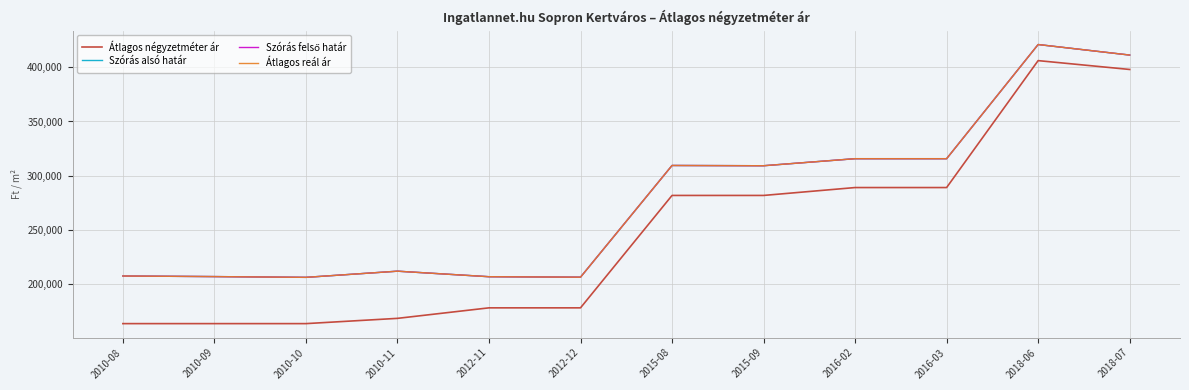

At which label does Átlagos reál ár first exceed 309210?

2015-08